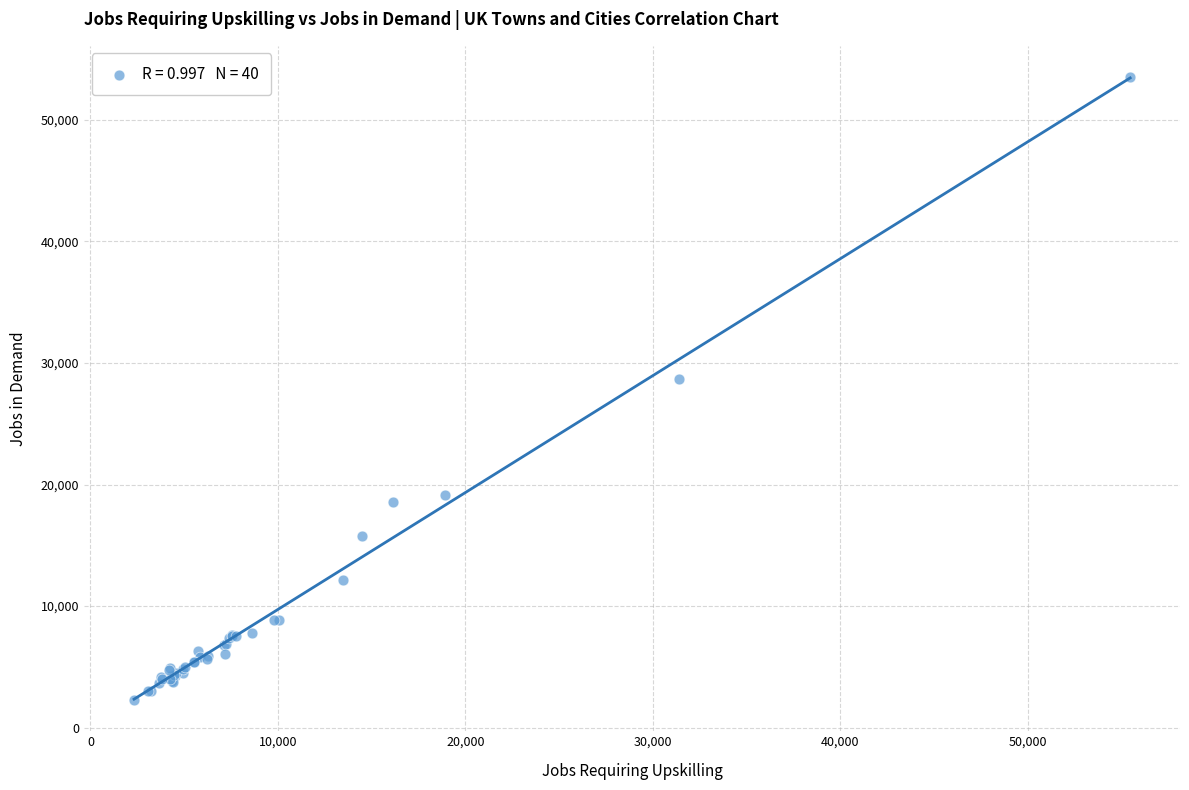

What Y value in the scatter plot is closest to 27898?

28650.8